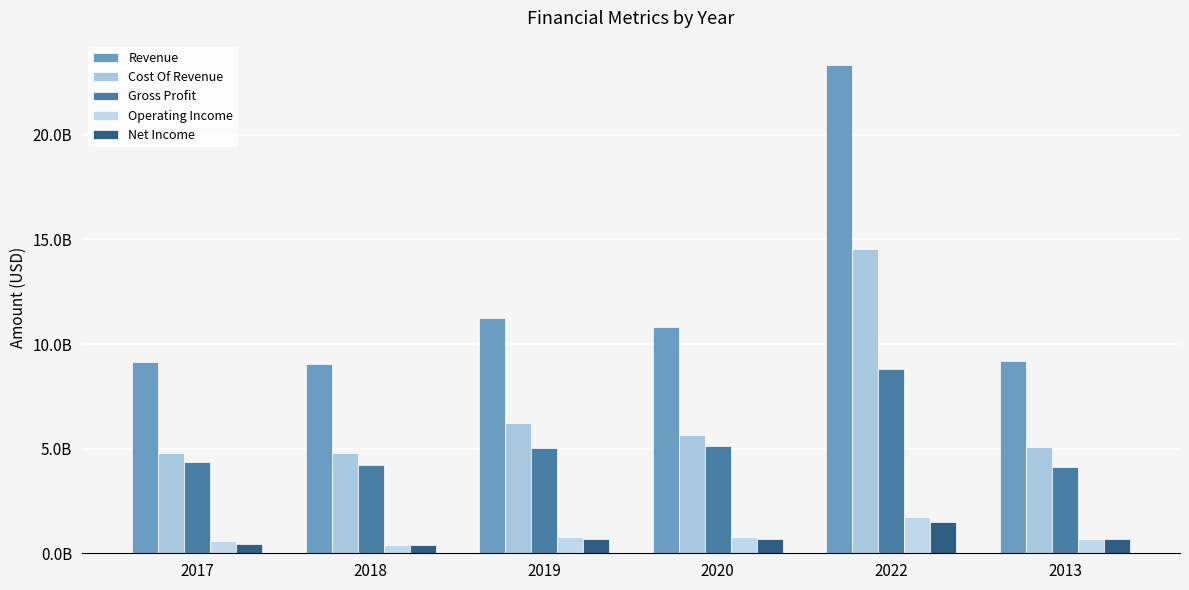

Does the chart contain stacked bars?

No